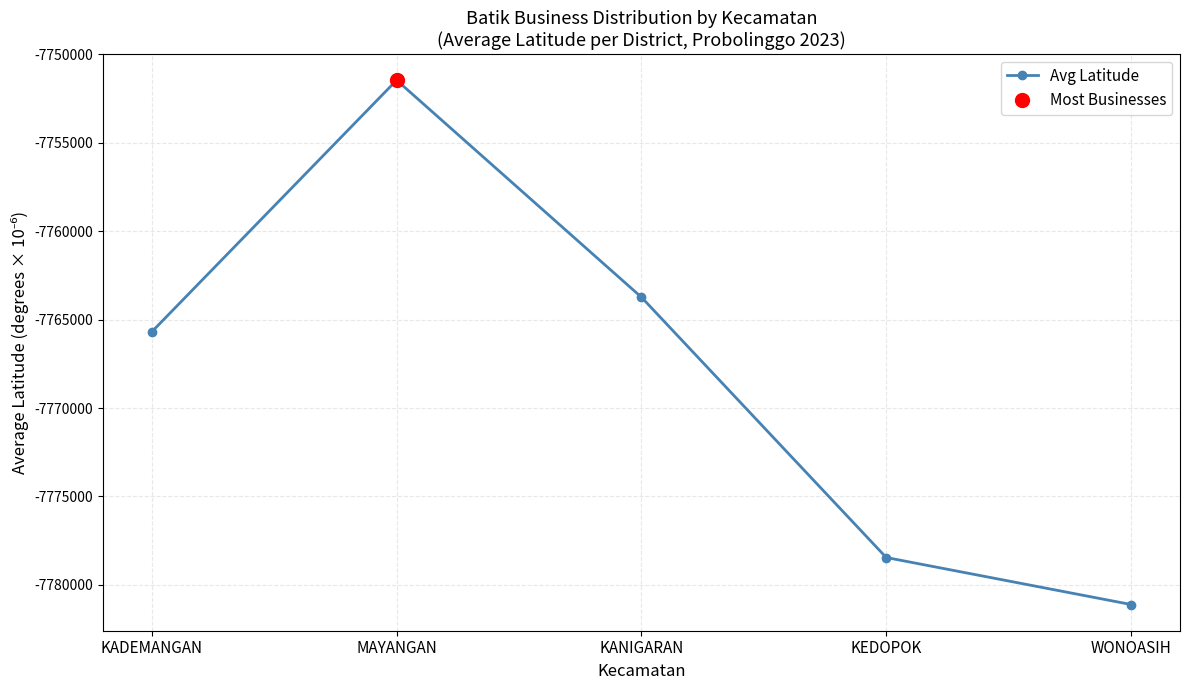

What is the label of the 3rd point from the left?

KANIGARAN